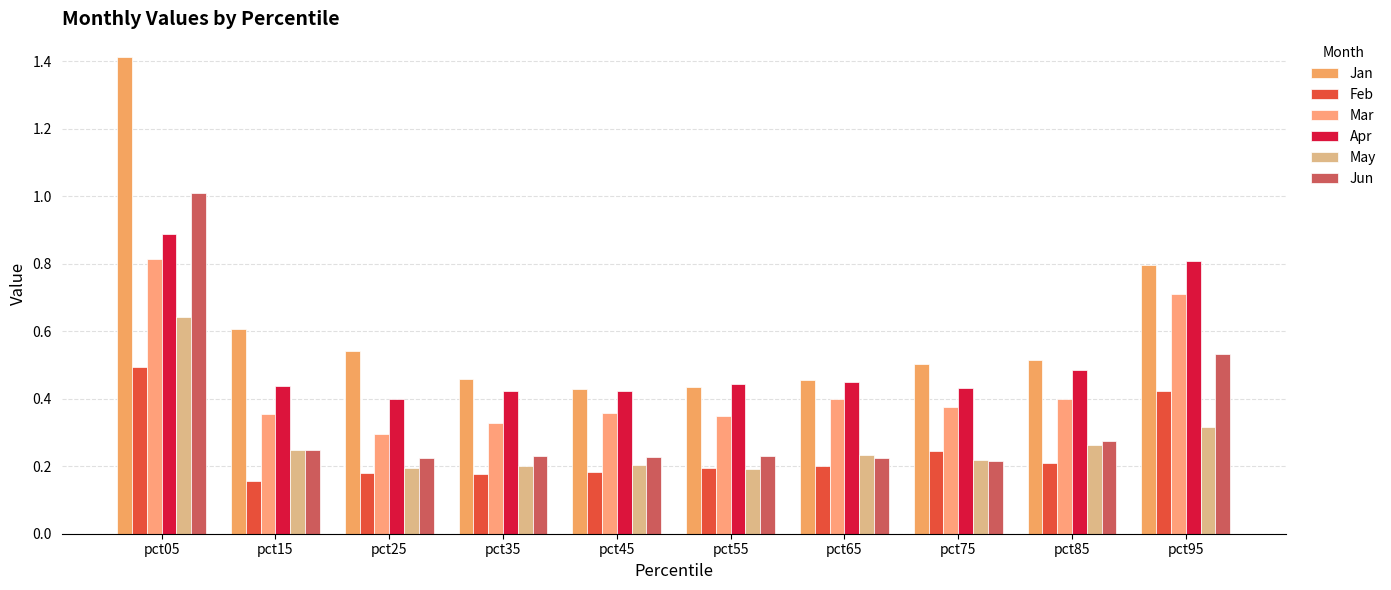

At which category is the sum across all series the highest?

pct05